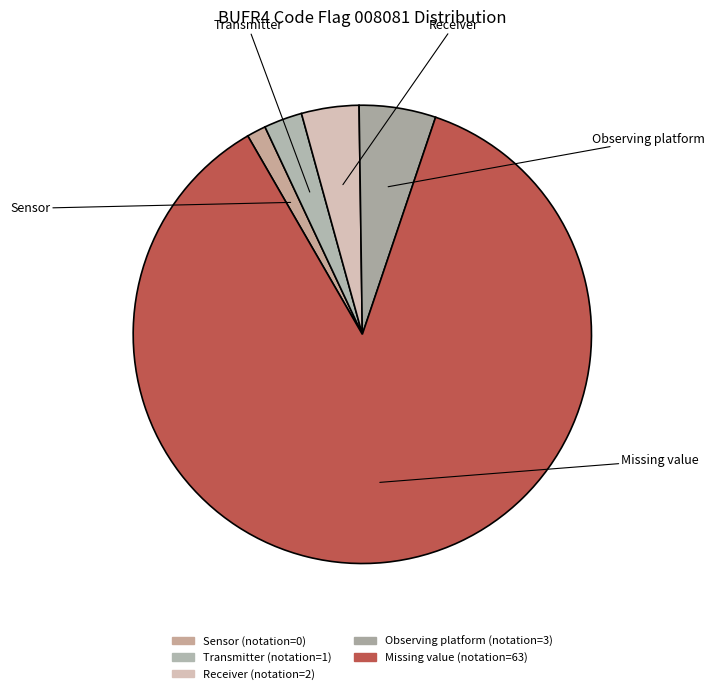

Is Missing value the majority of the pie?

Yes